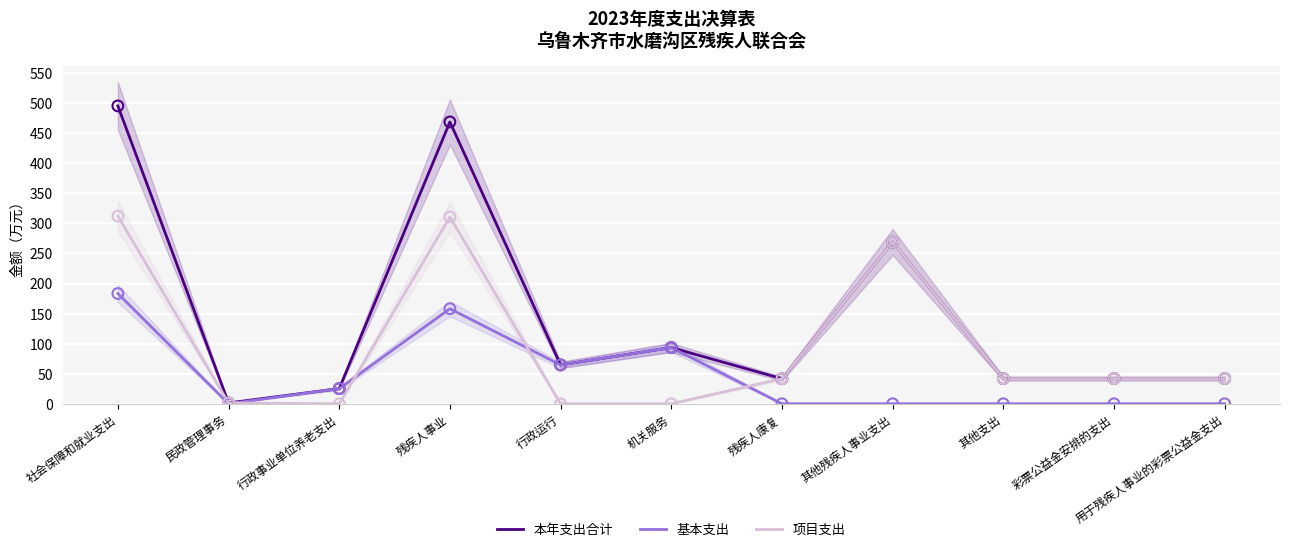

At how many categories does at least one series exceed 426?

2